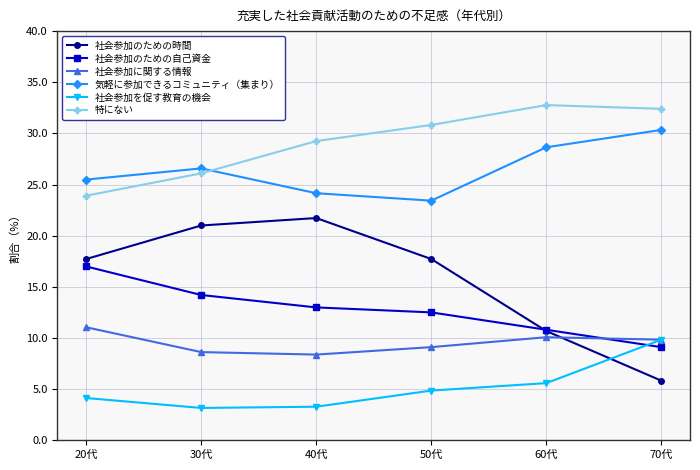

True or false: 気軽に参加できるコミュニティ（集まり） and 社会参加に関する情報 intersect in this chart.

False